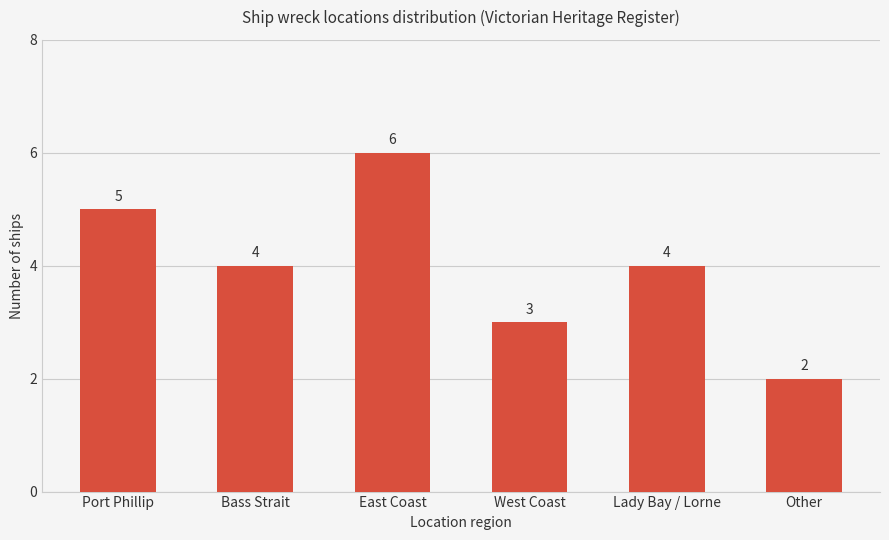

What is the value of the 2nd bar from the left?

4